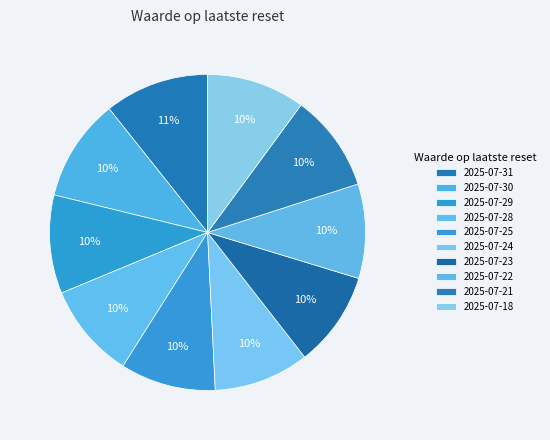

Is there any slice that represents more than half of the pie?

No